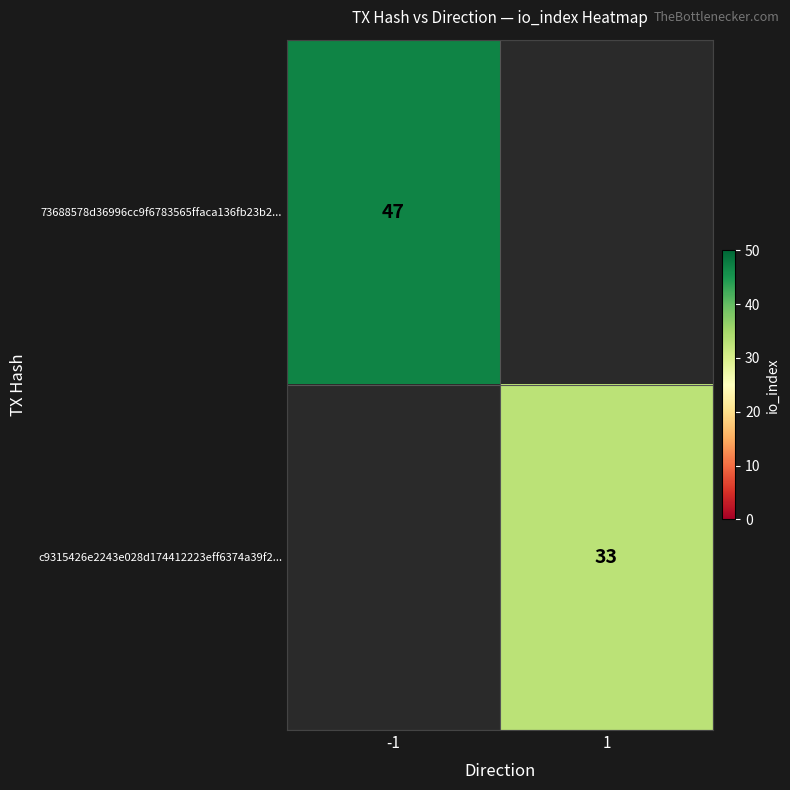

The 73688578d36996cc9f6783565ffaca136fb23b2... series shows 28 at -1. True or false?

False